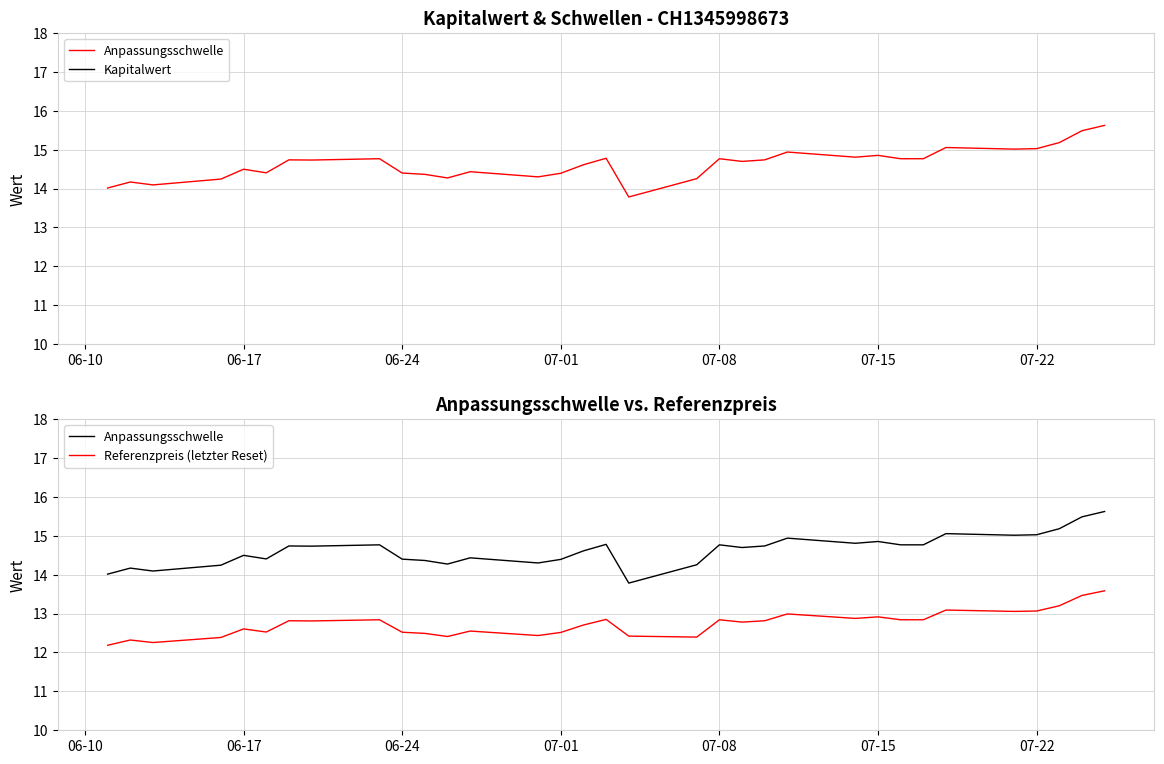

At how many categories does at least one series exceed 8?

33